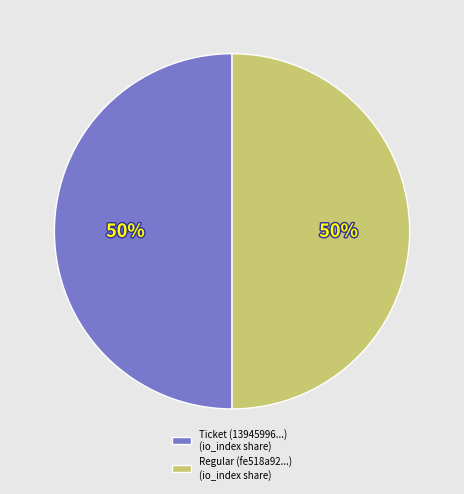

To the nearest percent, what is the average slice percentage?

50%